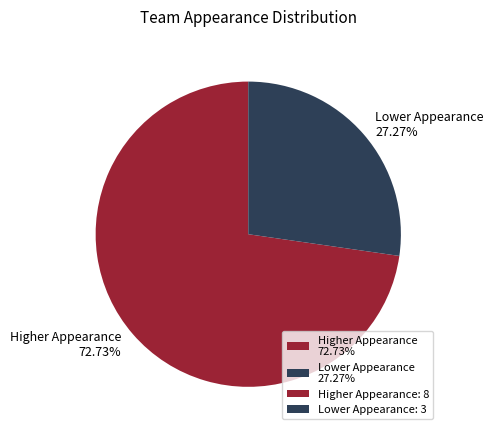

What is the largest slice in the pie chart?

Higher Appearance 72.73%